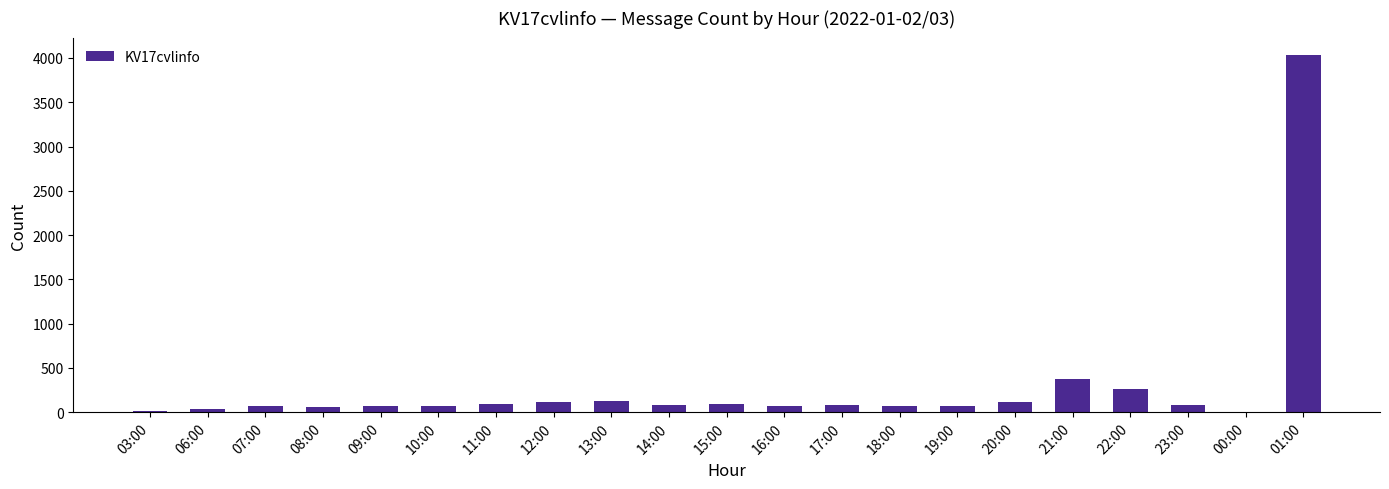

The chart shows a value of 371 at 21:00. True or false?

True